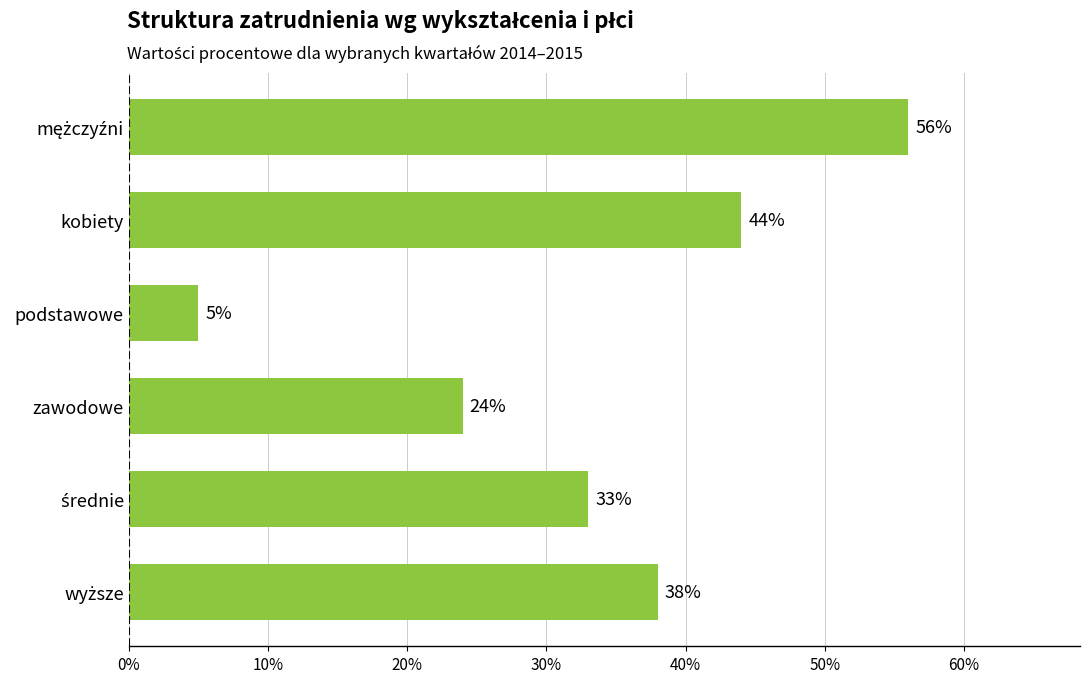

Does the chart contain any negative values?

No